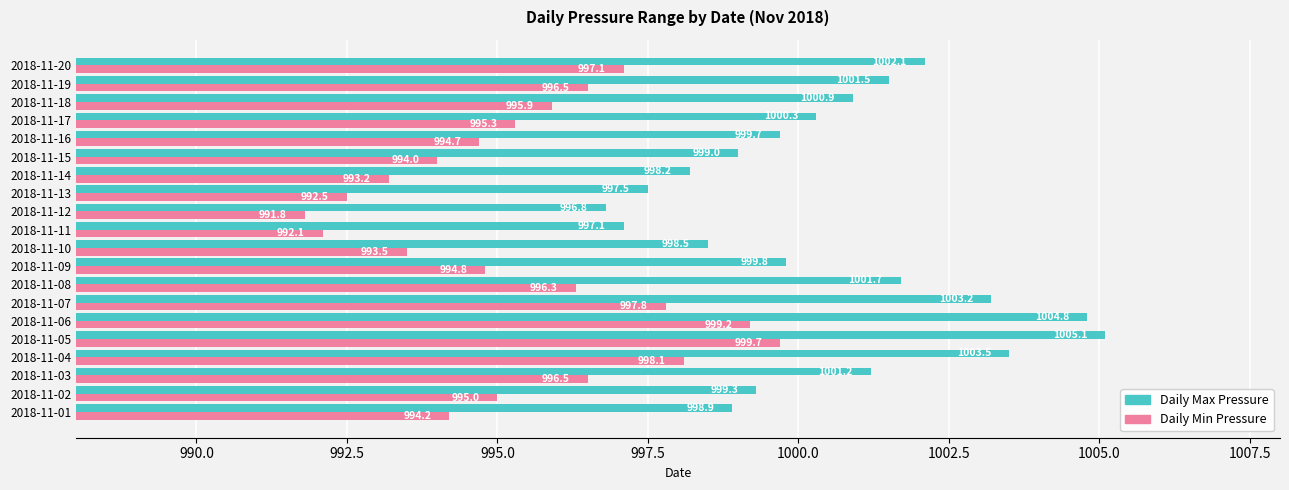

The value of Daily Min Pressure at 2018-11-19 is 996.5. True or false?

True